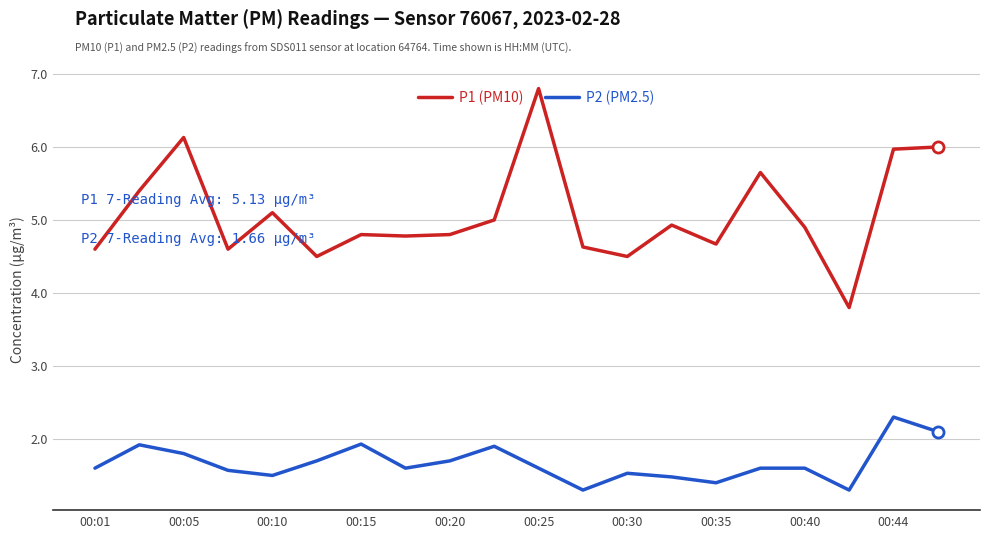

What is the difference between the maximum and minimum values in the P2 (PM2.5) series?

1.0